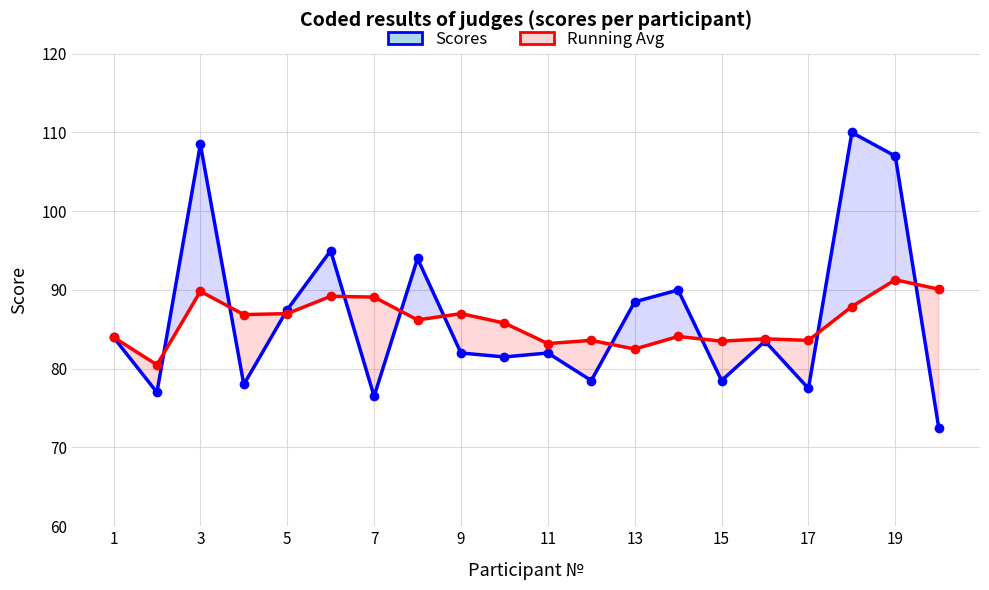

Is it true that Scores equals 50.2 at 11?

False